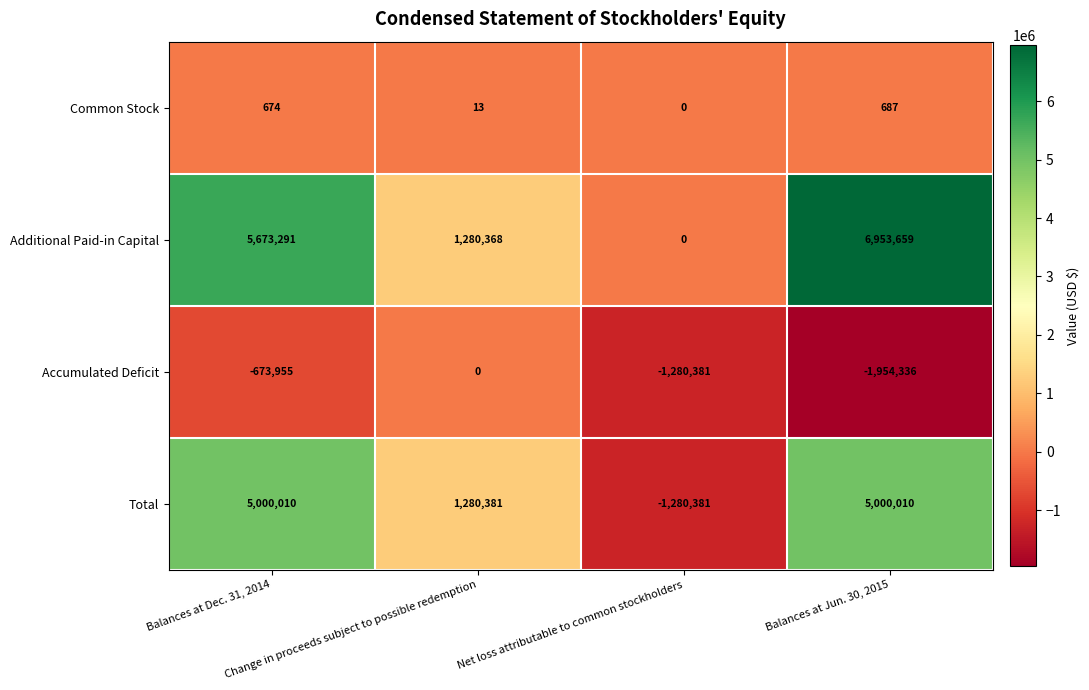

What is the average value of the Accumulated Deficit series?

-977168